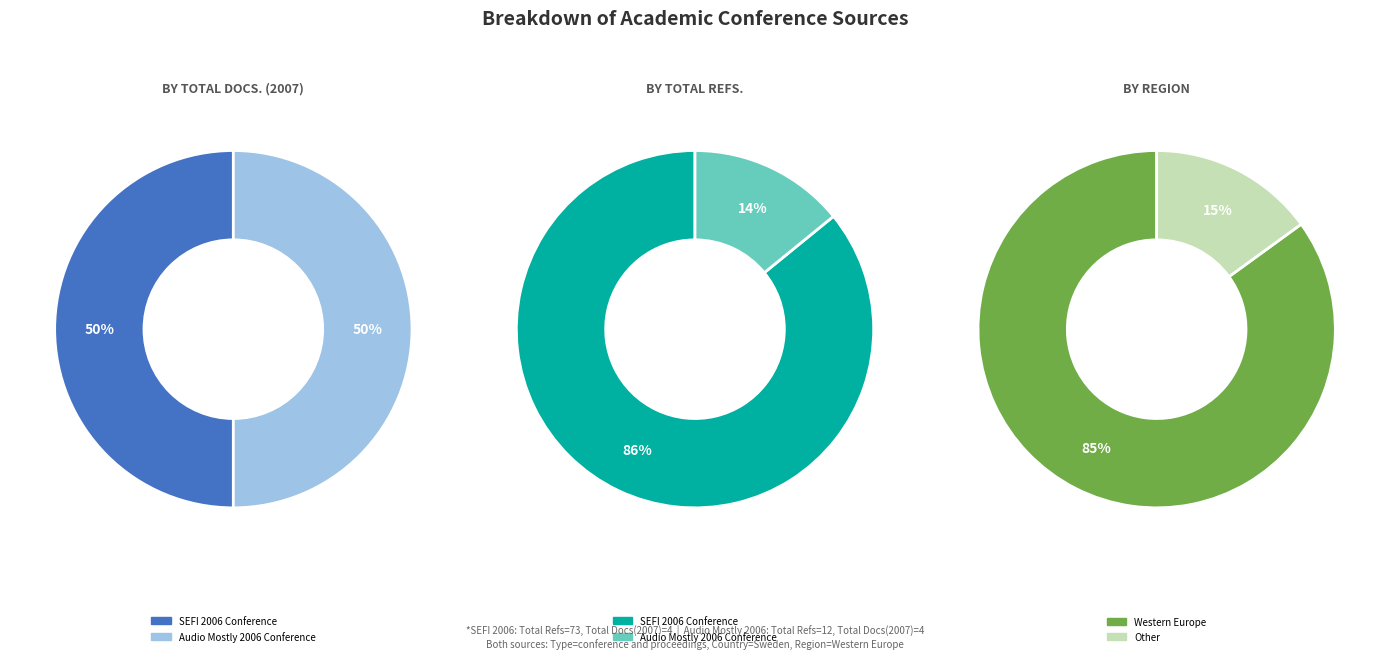

To the nearest percent, what is the average slice percentage?

50%